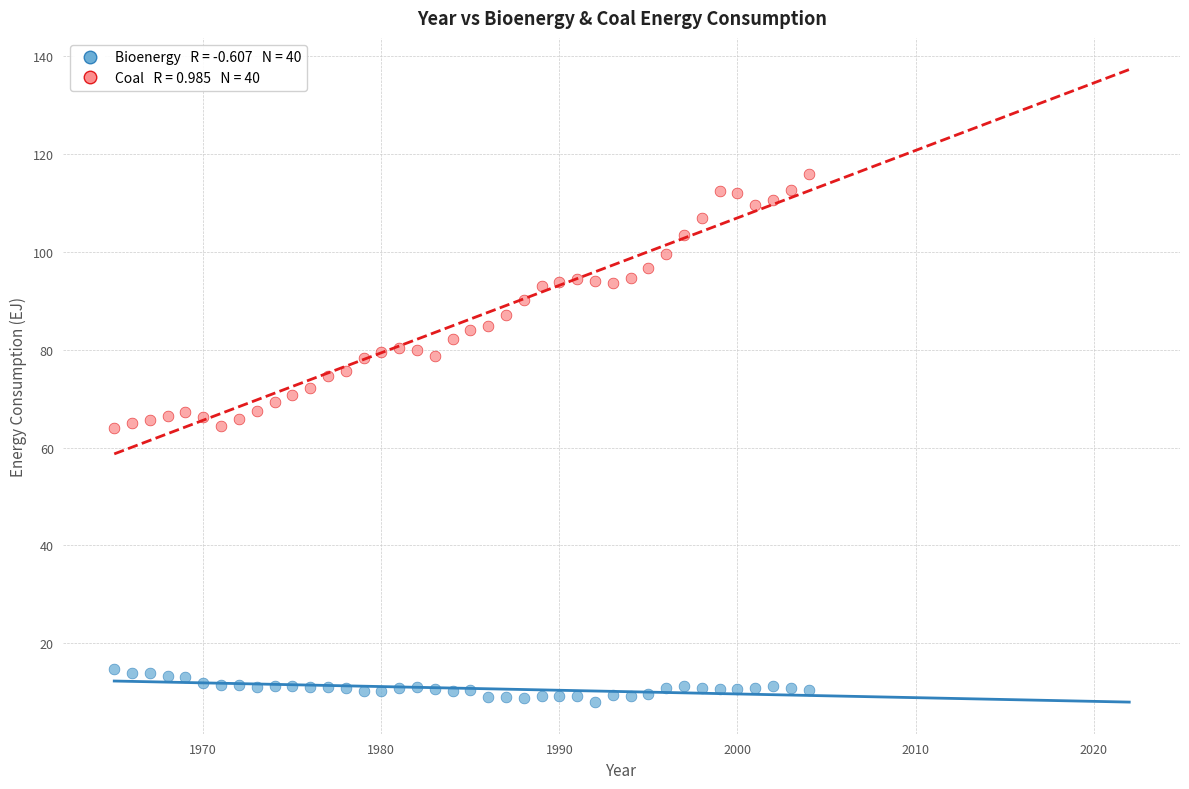

Across all data points, what is the range of Y values (max minus min)?

108.0